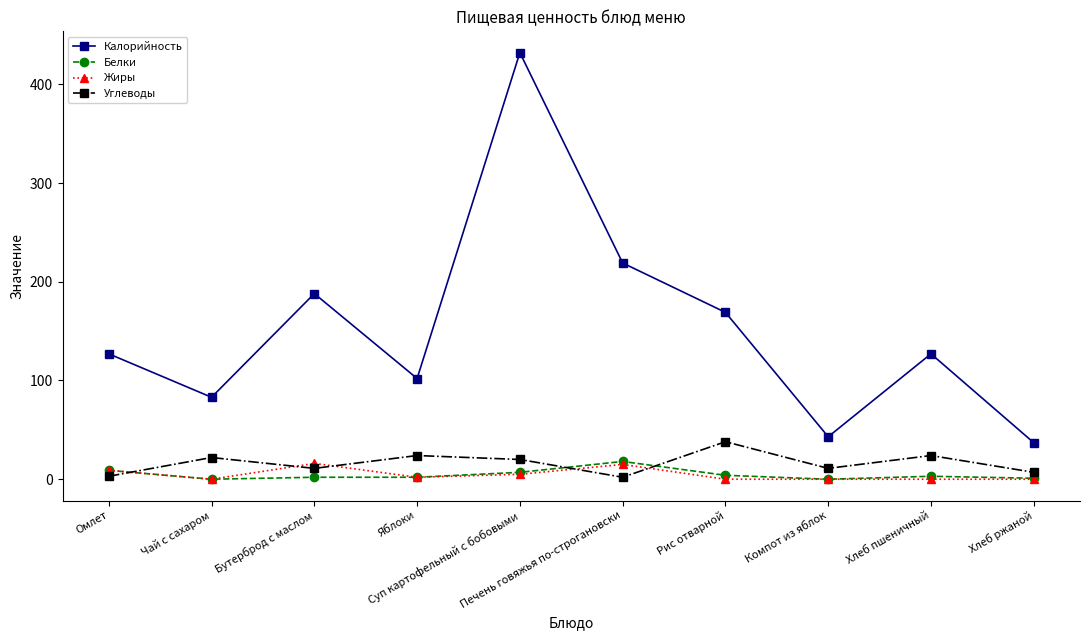

What are all the series names shown in the legend?

Калорийность, Белки, Жиры, Углеводы